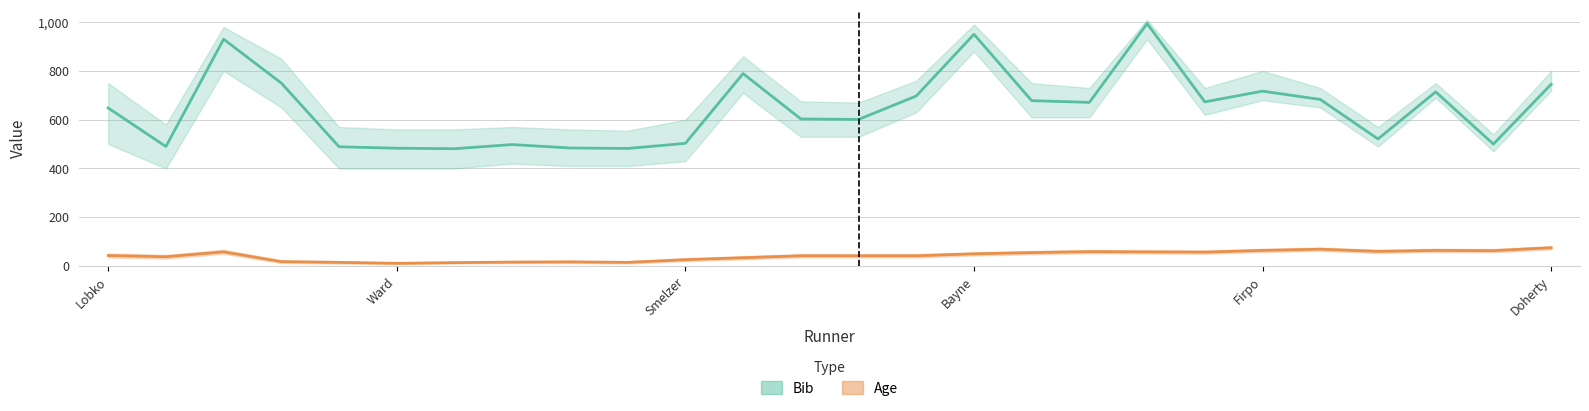

How many lines are shown in the chart?

2